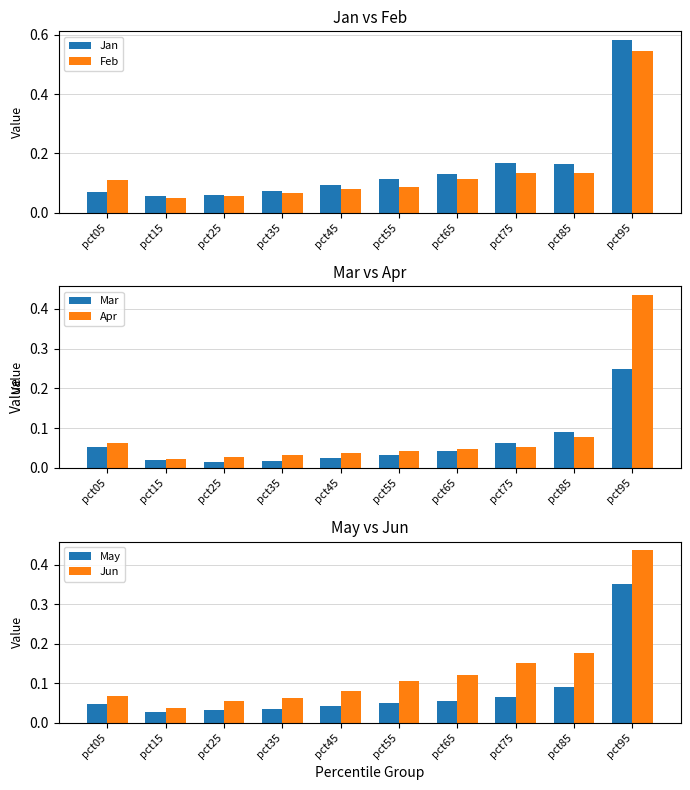

Reading left to right, list all the values displayed in this chart.

Jan: 0.1	0.1	0.1	0.1	0.1	0.1	0.1	0.2	0.2	0.6
Feb: 0.1	0.0	0.1	0.1	0.1	0.1	0.1	0.1	0.1	0.5
Mar: 0.1	0.0	0.0	0.0	0.0	0.0	0.0	0.1	0.1	0.2
Apr: 0.1	0.0	0.0	0.0	0.0	0.0	0.0	0.1	0.1	0.4
May: 0.0	0.0	0.0	0.0	0.0	0.1	0.1	0.1	0.1	0.4
Jun: 0.1	0.0	0.1	0.1	0.1	0.1	0.1	0.2	0.2	0.4